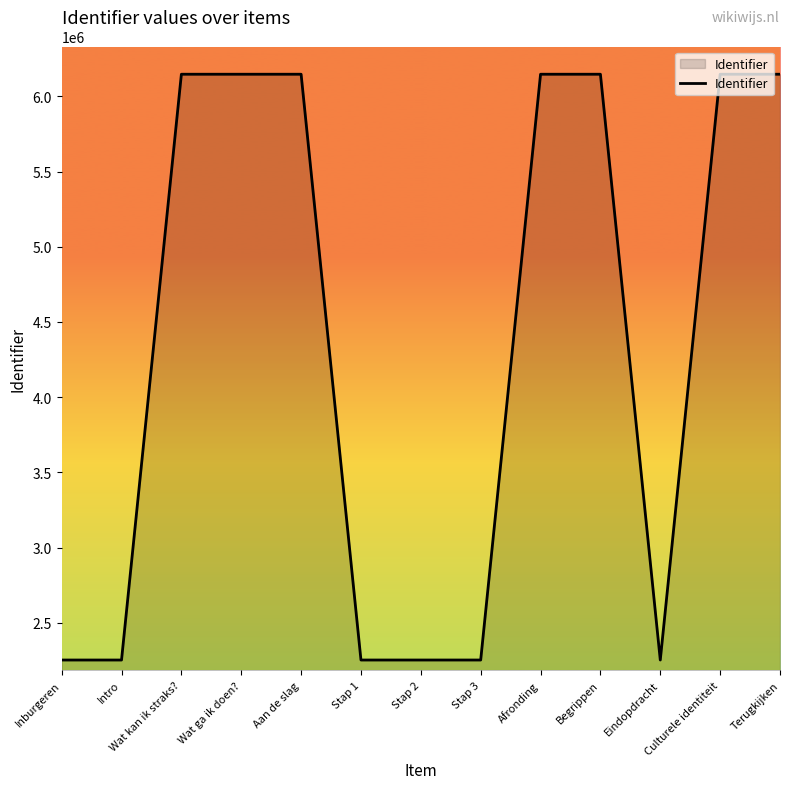

Which has a higher value, Eindopdracht or Wat ga ik doen??

Wat ga ik doen?